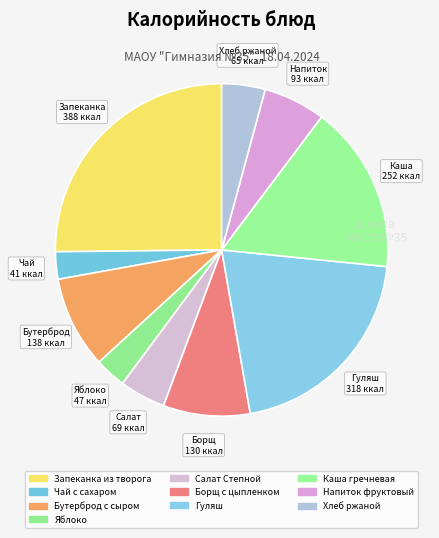

To the nearest percent, what is the difference between the Салат Степной and Каша гречневая slice percentages?

12%